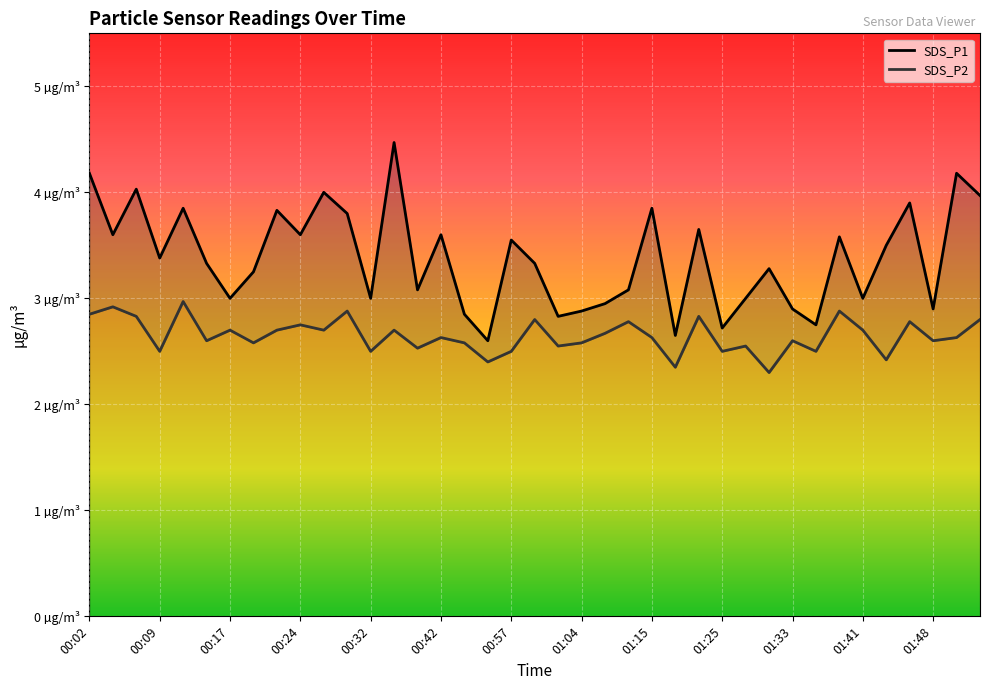

What is the difference between the maximum and minimum values in the SDS_P1 series?

1.9